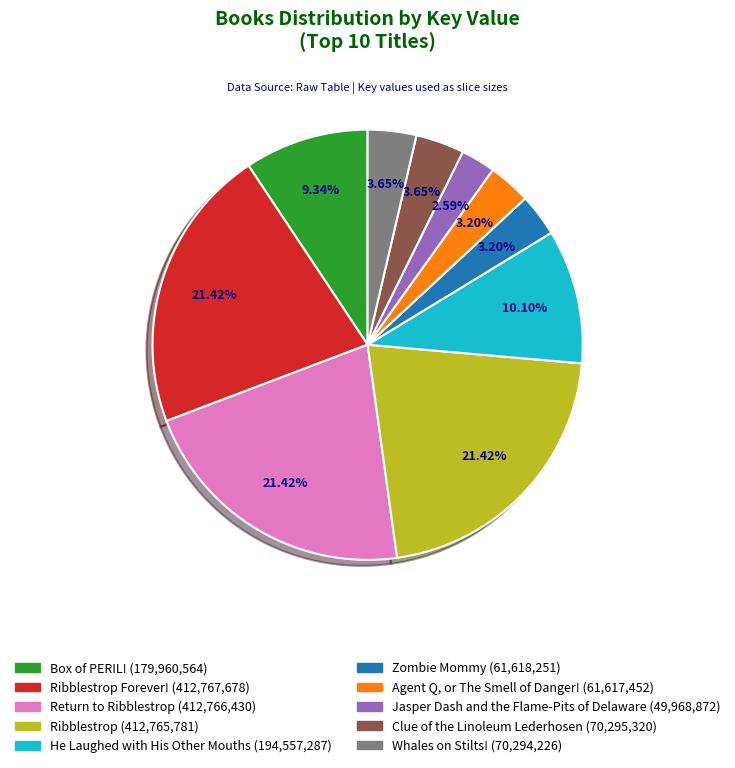

Is there a majority slice in this chart?

No